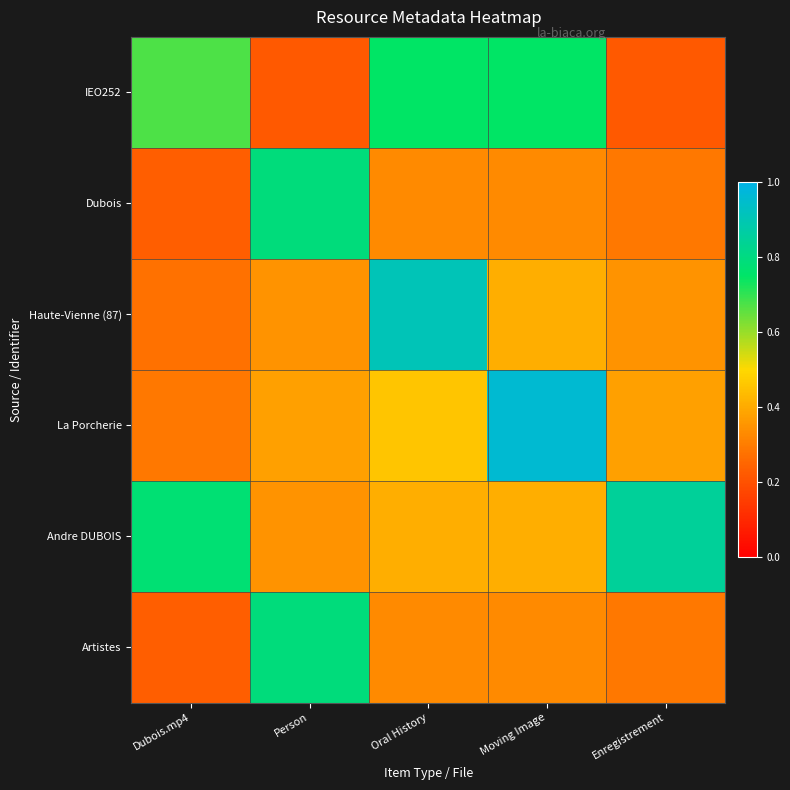

Which label corresponds to the smallest value in the chart?

Person